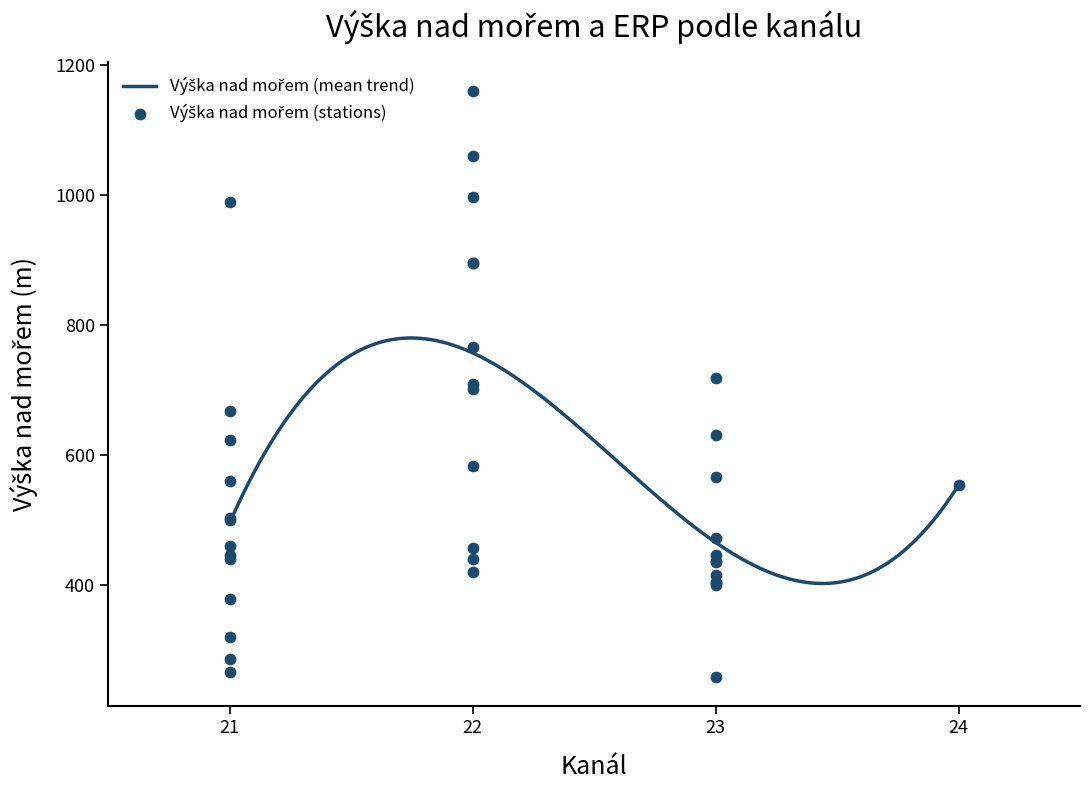

What is the ratio of the value at 21 to the value at 23?

1.1